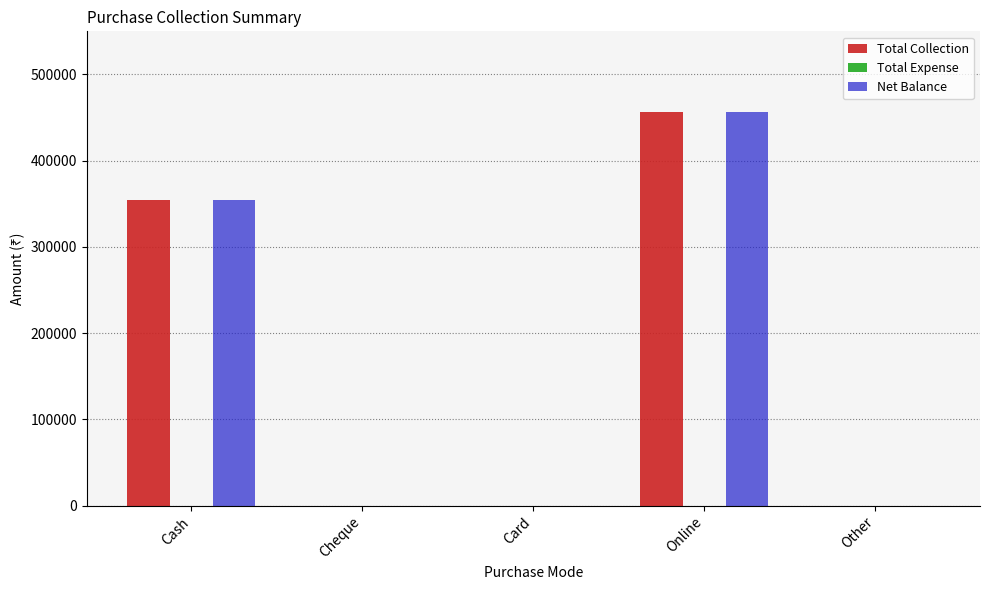

What is the total value across all series at Cash?

710000